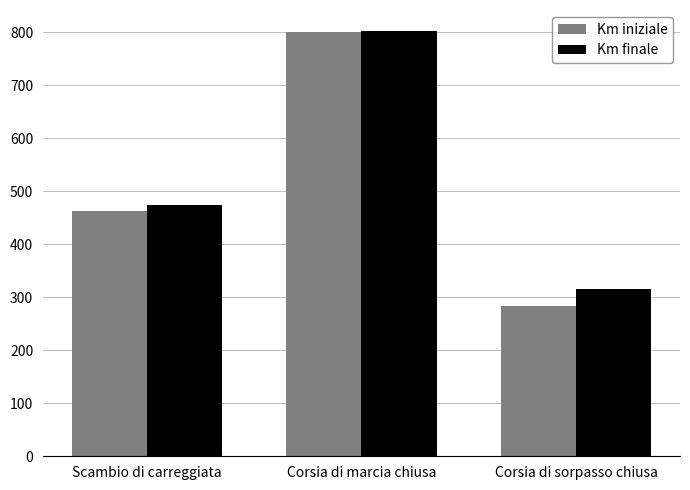

Between Scambio di carreggiata and Corsia di sorpasso chiusa, which series saw the biggest shift?

Km iniziale